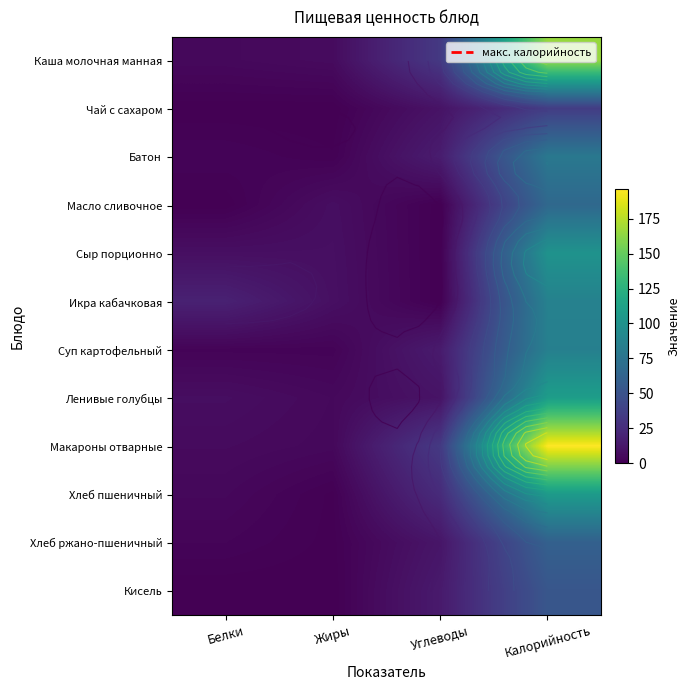

True or false: Хлеб ржано-пшеничный has a value of 0.6 at Жиры.

False